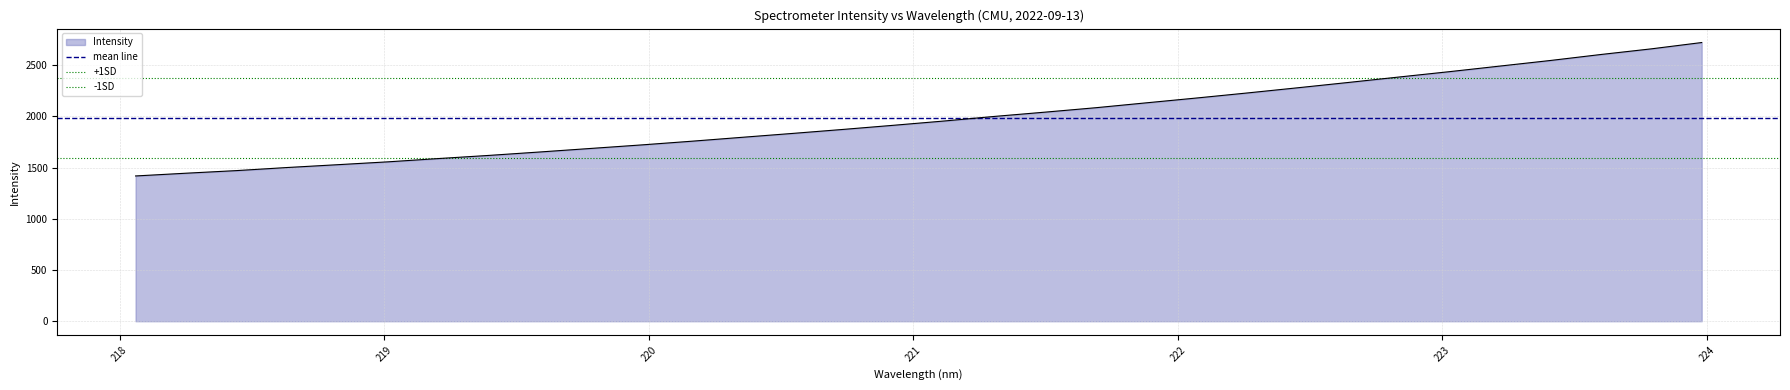

What is the minimum value for Intensity?

1419.0